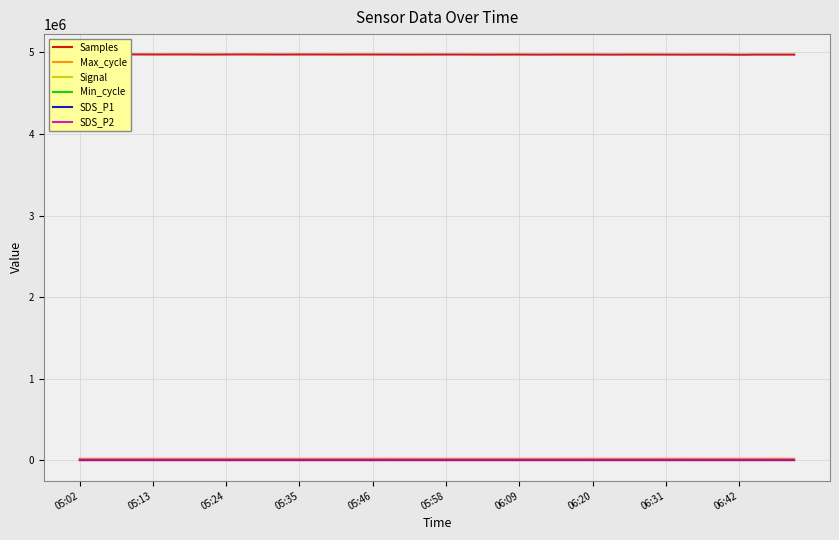

Which series has the largest total across all categories?

Samples